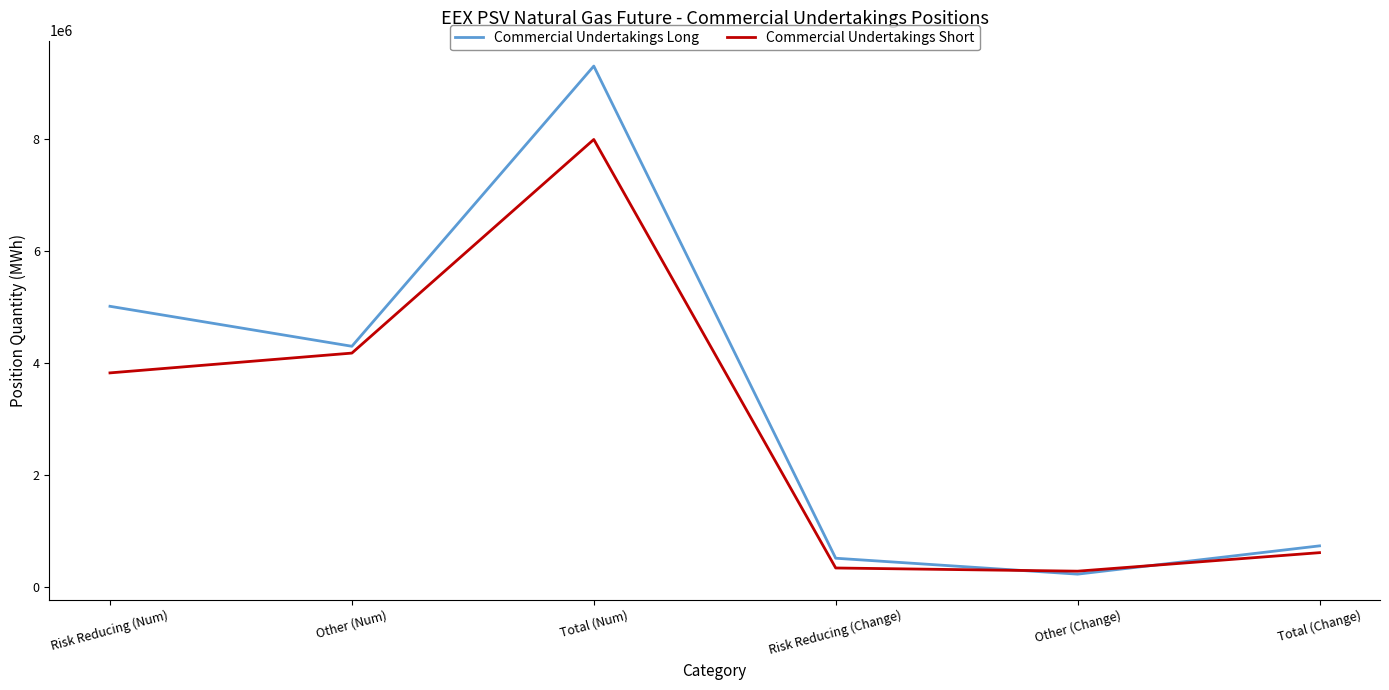

What is the difference between the Commercial Undertakings Short values at Total (Num) and Other (Change)?

7709424